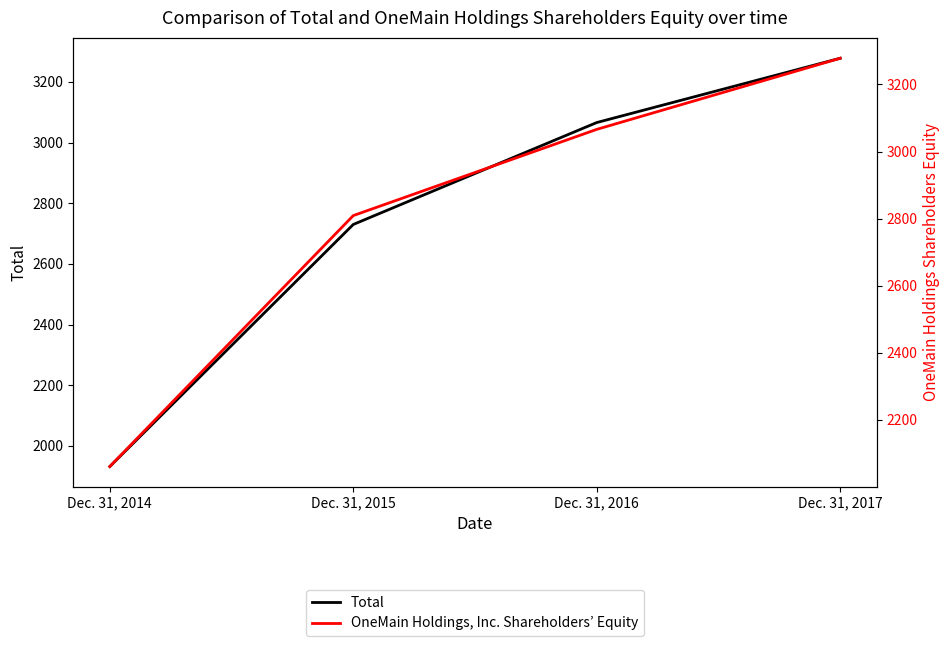

What is the difference between the Total values at Dec. 31, 2017 and Dec. 31, 2016?

212